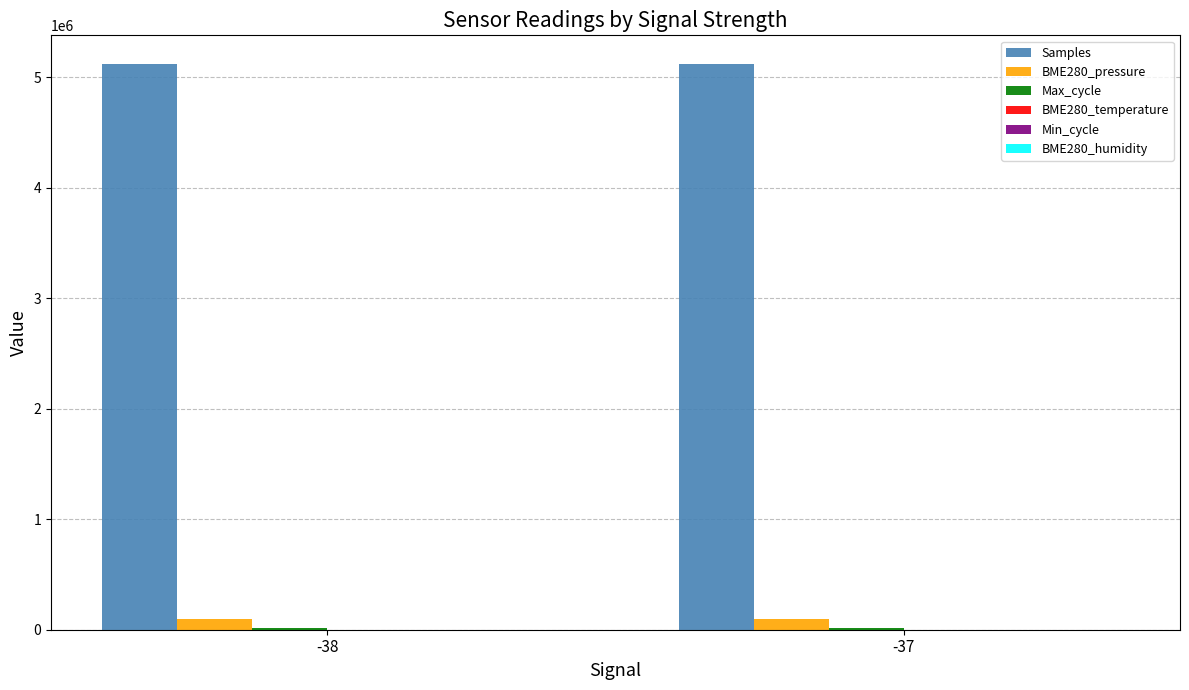

What is the sum of the BME280_pressure values at -37 and -38?

197909.4